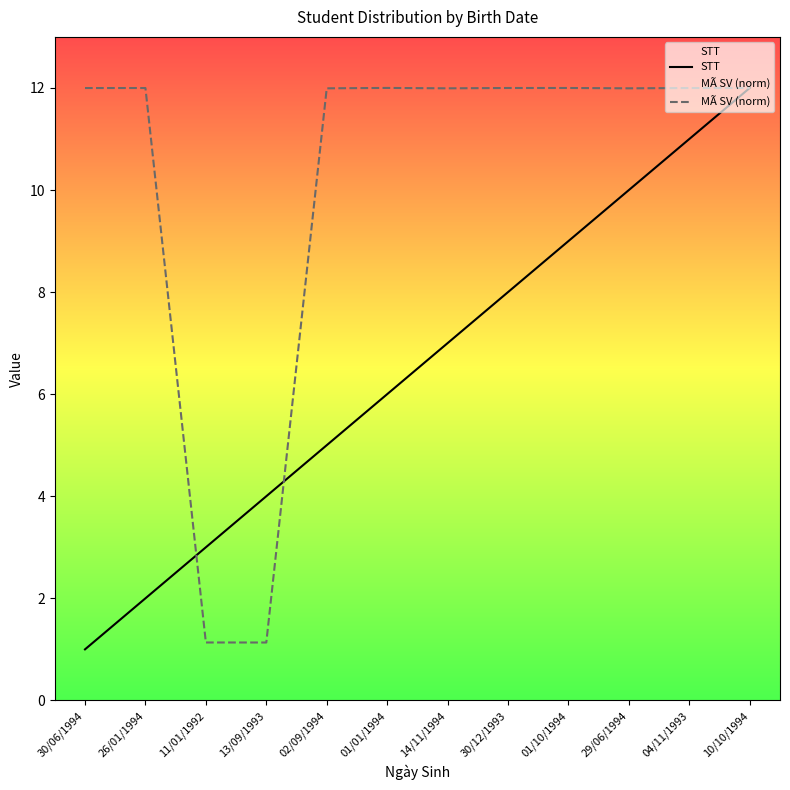

What is the value of the MÃ SV (norm) point at the 2nd from the left?

12.0